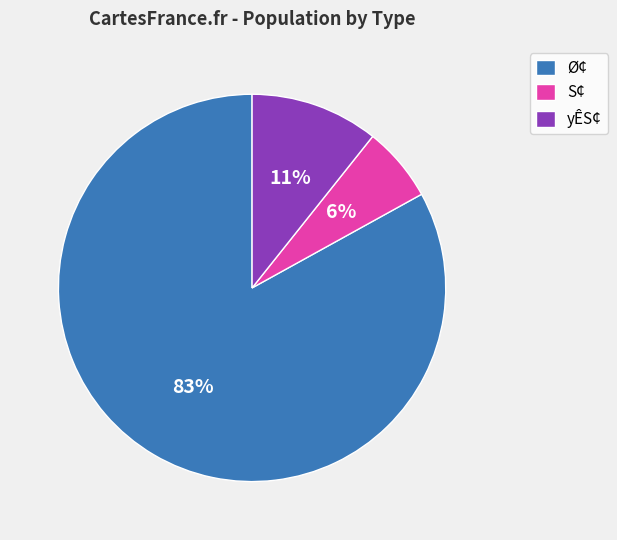

Do Ø¢ and yÊS¢ together represent more than half of the pie?

Yes